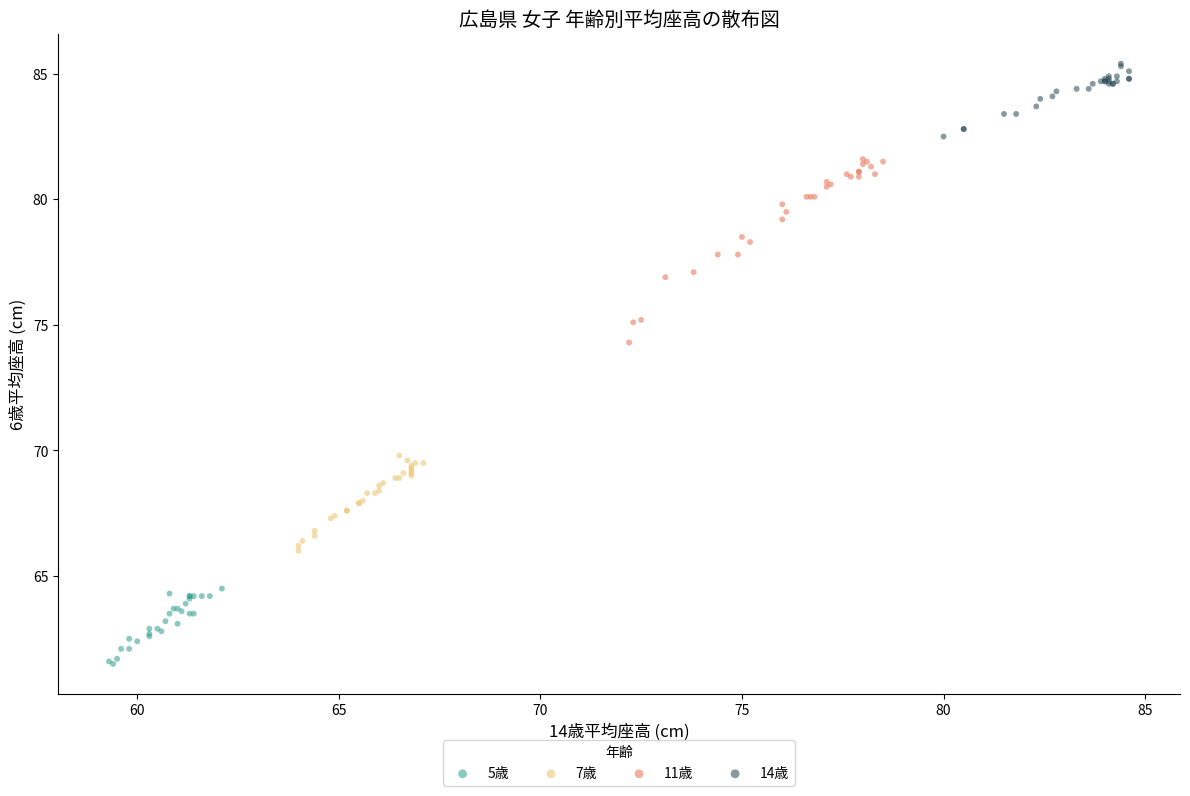

Which series reaches the minimum Y coordinate?

5歳